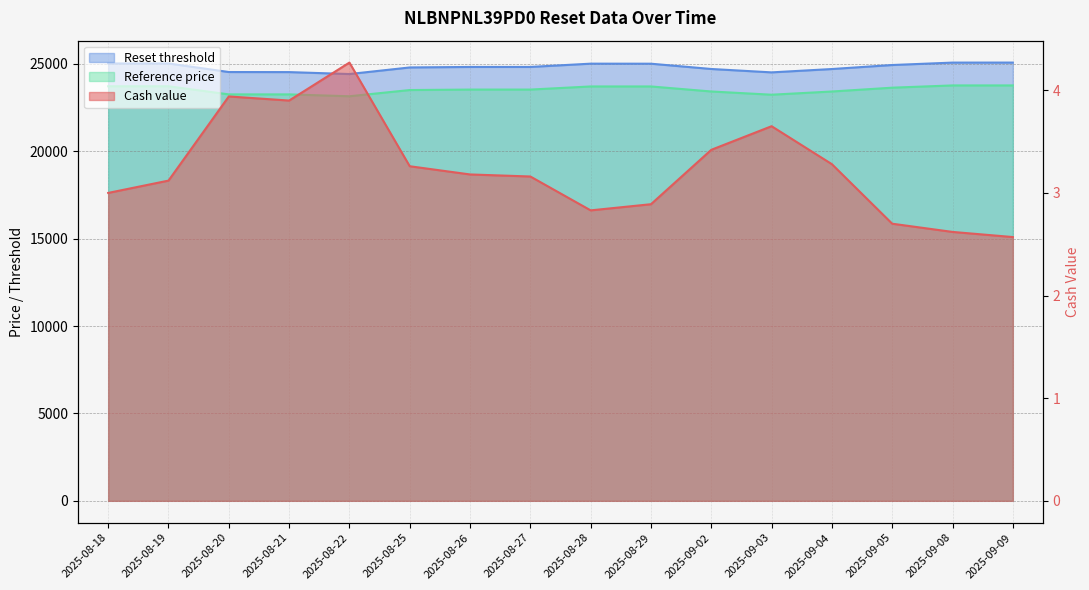

What is the difference between the Cash value values at 2025-09-04 and 2025-09-05?

0.6